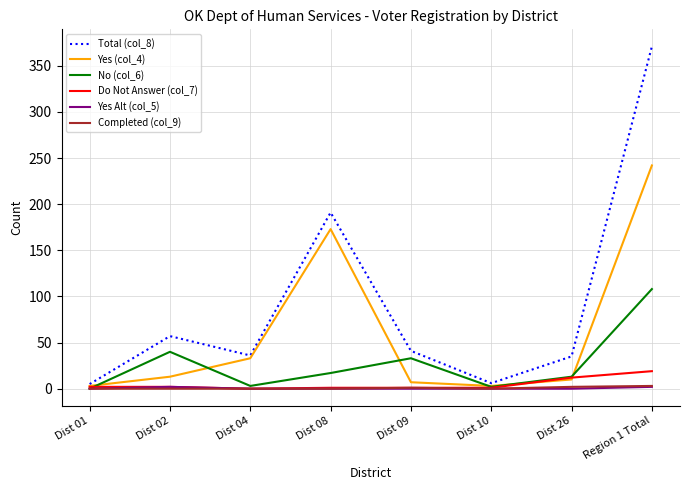

True or false: Do Not Answer (col_7) has a value of 0 at Dist 04.

True